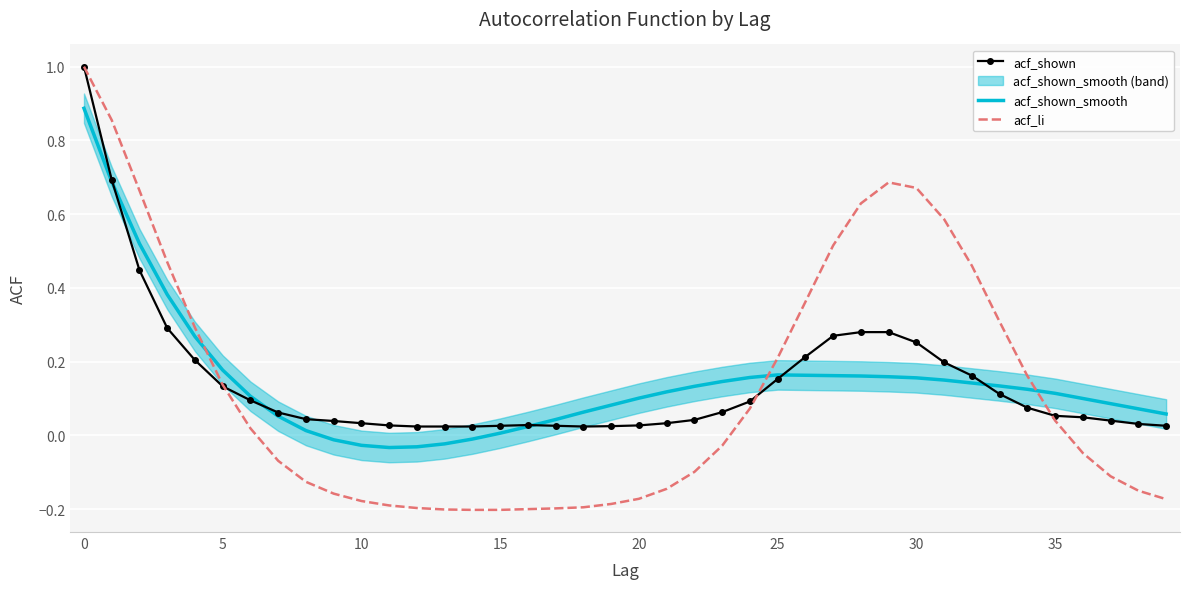

Reading left to right, what are all the values shown in this chart?

acf_shown: 1.0	0.7	0.4	0.3	0.2	0.1	0.1	0.1	0.0	0.0	0.0	0.0	0.0	0.0	0.0	0.0	0.0	0.0	0.0	0.0	0.0	0.0	0.0	0.1	0.1	0.2	0.2	0.3	0.3	0.3	0.3	0.2	0.2	0.1	0.1	0.1	0.0	0.0	0.0	0.0
acf_shown_smooth: 0.9	0.7	0.5	0.4	0.3	0.2	0.1	0.1	0.0	-0.0	-0.0	-0.0	-0.0	-0.0	-0.0	0.0	0.0	0.0	0.1	0.1	0.1	0.1	0.1	0.1	0.2	0.2	0.2	0.2	0.2	0.2	0.2	0.1	0.1	0.1	0.1	0.1	0.1	0.1	0.1	0.1
acf_li: 1.0	0.9	0.7	0.5	0.3	0.1	0.0	-0.1	-0.1	-0.2	-0.2	-0.2	-0.2	-0.2	-0.2	-0.2	-0.2	-0.2	-0.2	-0.2	-0.2	-0.1	-0.1	-0.0	0.1	0.2	0.4	0.5	0.6	0.7	0.7	0.6	0.5	0.3	0.2	0.0	-0.0	-0.1	-0.1	-0.2